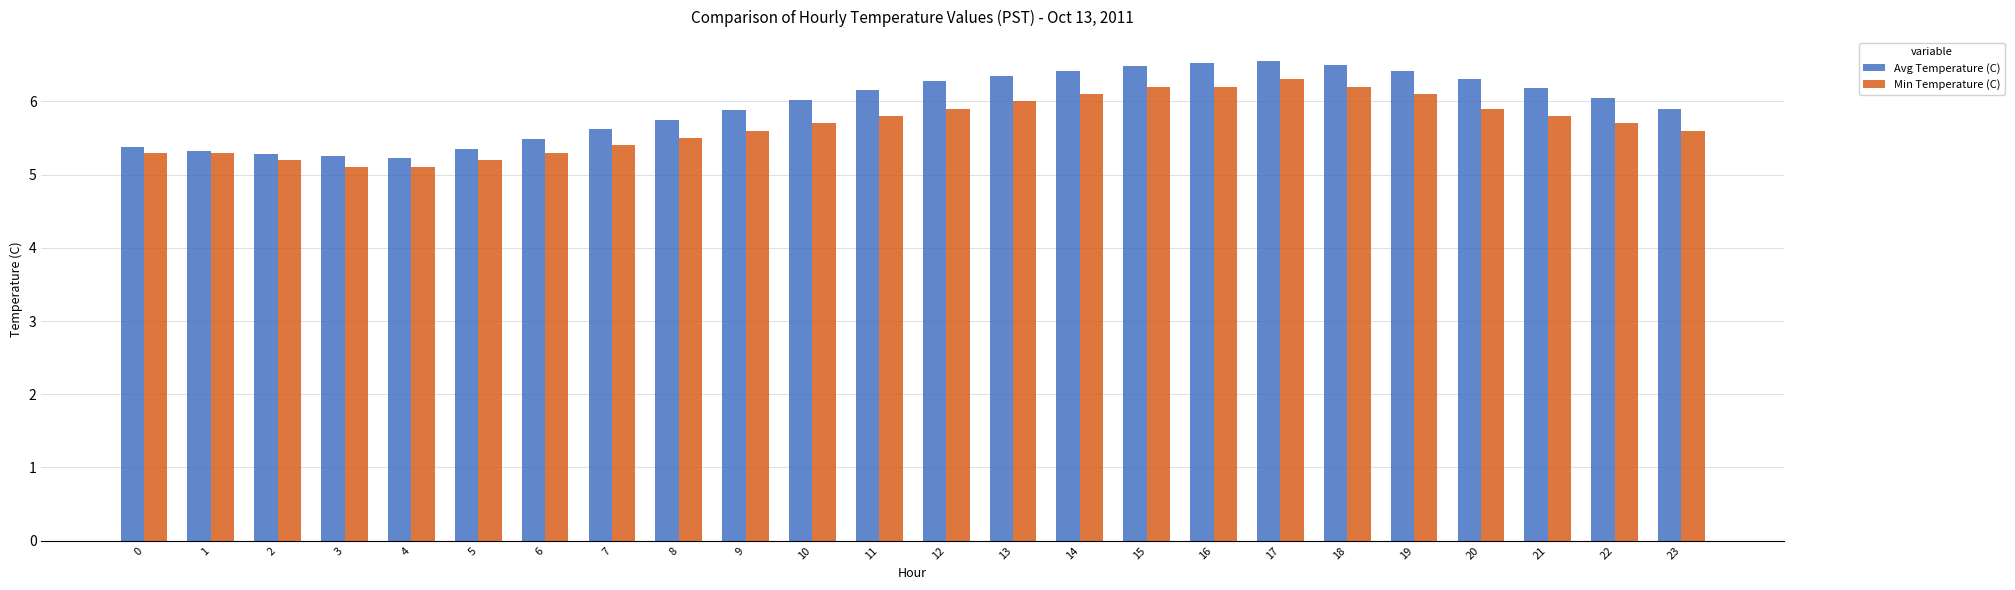

What is the value of the Avg Temperature (C) bar at the 10th from the left?

5.9